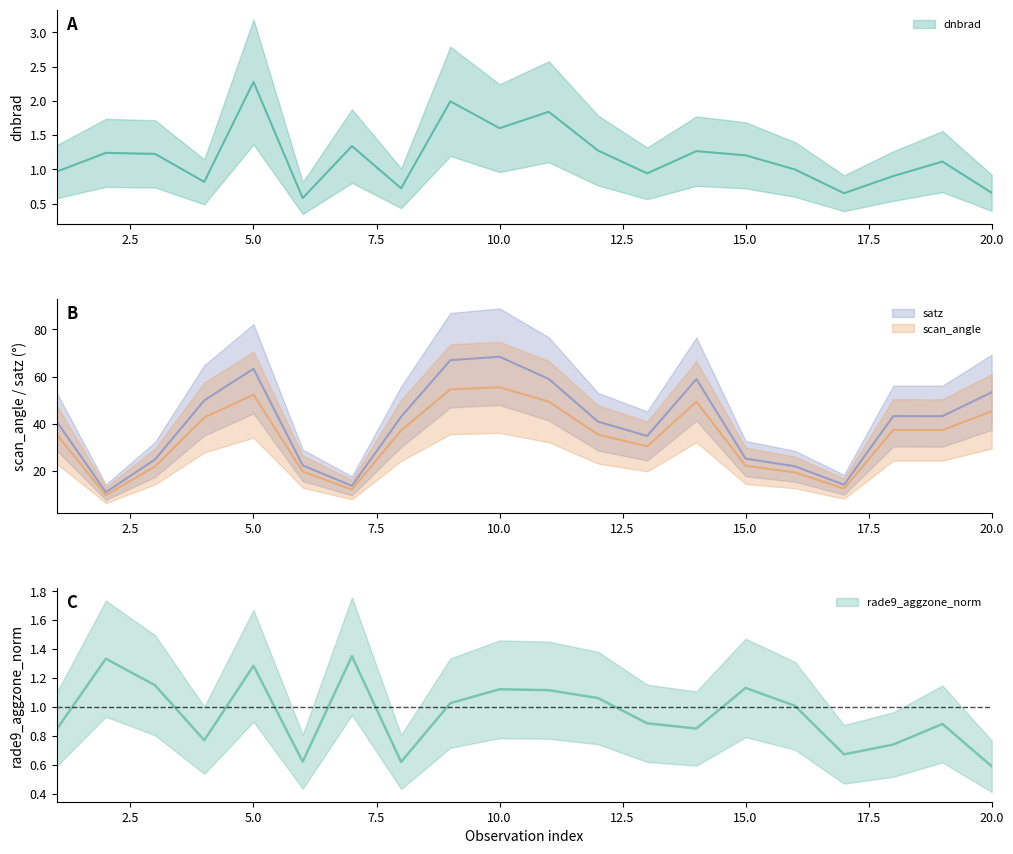

Is this an area chart (filled region under the line)?

No